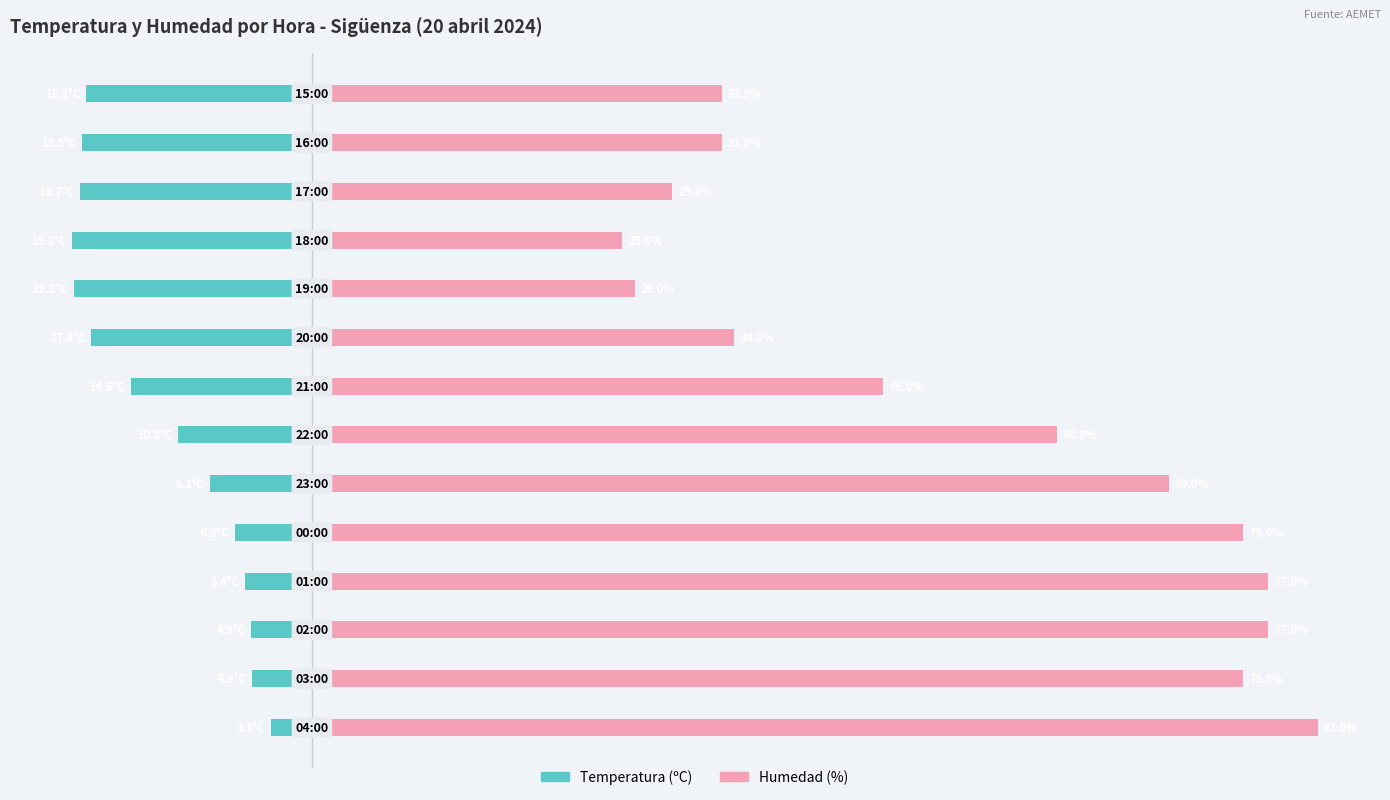

Is the value of Humedad (%) at 8 greater than the value of Temperatura (ºC) at 7?

Yes